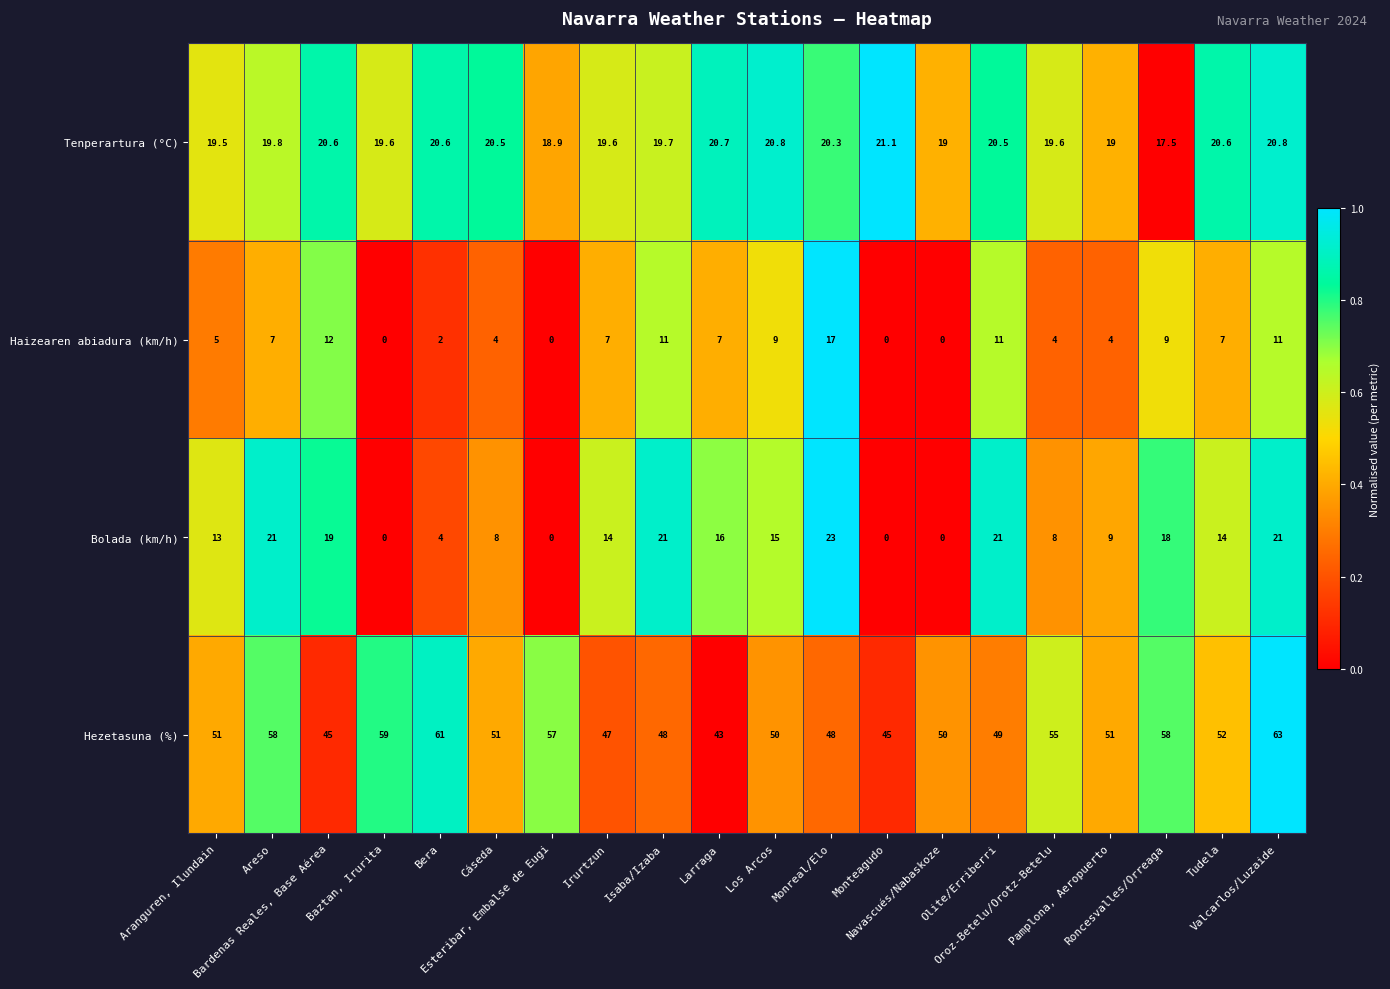

What is the greatest value displayed?

63.0